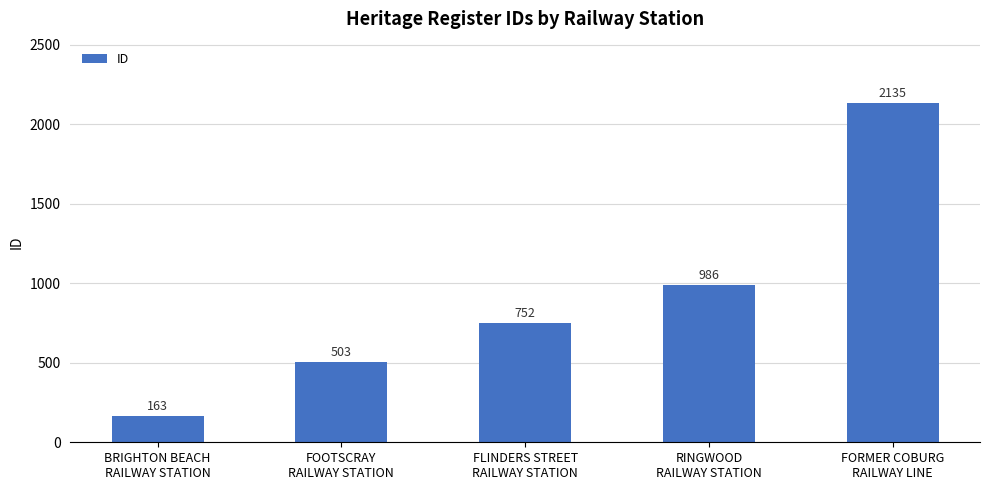

Between FORMER COBURG
RAILWAY LINE and RINGWOOD
RAILWAY STATION, which is larger?

FORMER COBURG
RAILWAY LINE